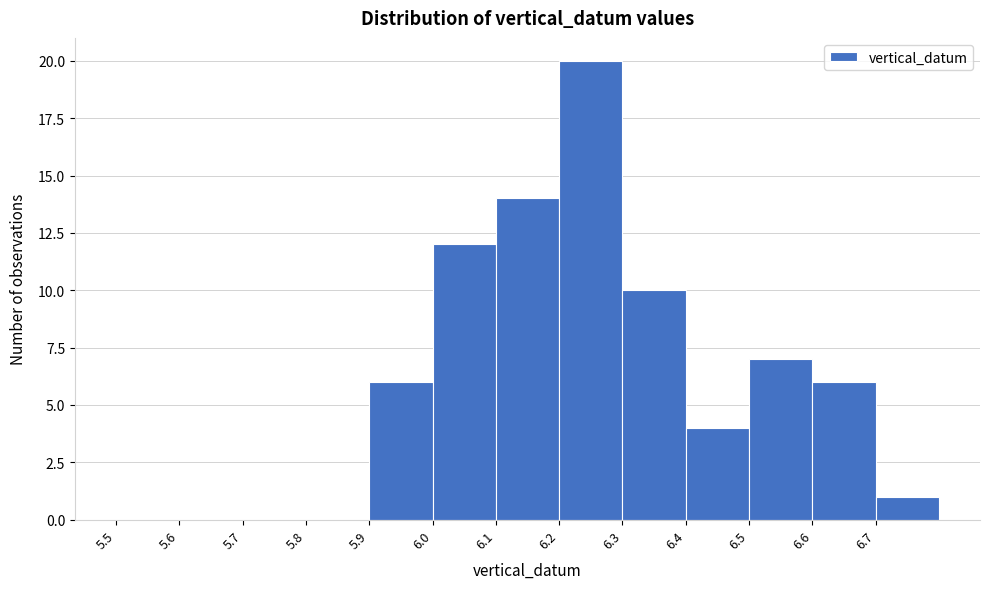

Reading left to right, list every bar in this chart as the range it spans on the x-axis followed by its height. The values are not printed on the chart, so give them approximately, as read against the axis.

5.5 to 5.6: 0
5.6 to 5.7: 0
5.7 to 5.8: 0
5.8 to 5.9: 0
5.9 to 6.0: 6
6.0 to 6.1: 12
6.1 to 6.2: 14
6.2 to 6.3: 20
6.3 to 6.4: 10
6.4 to 6.5: 4
6.5 to 6.6: 7
6.6 to 6.7: 6
6.7 to 6.8: 1